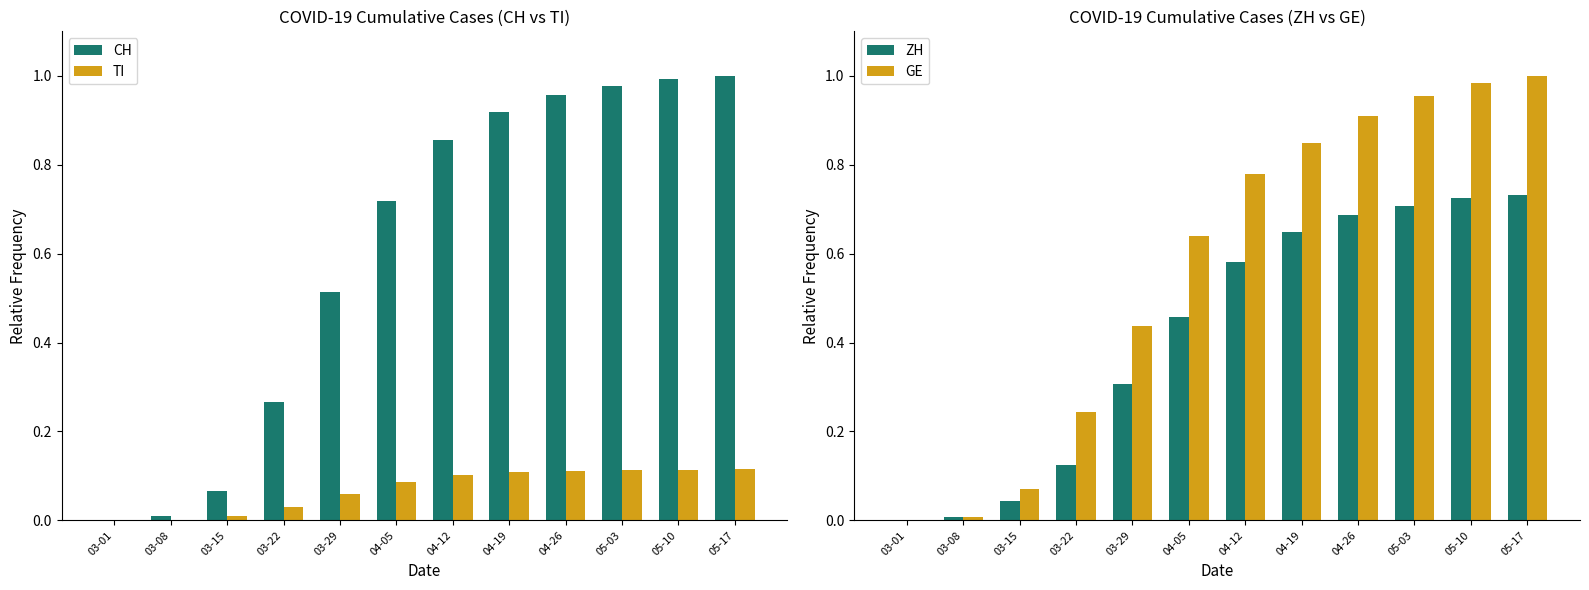

What are all the series names shown in the legend?

CH, TI, ZH, GE